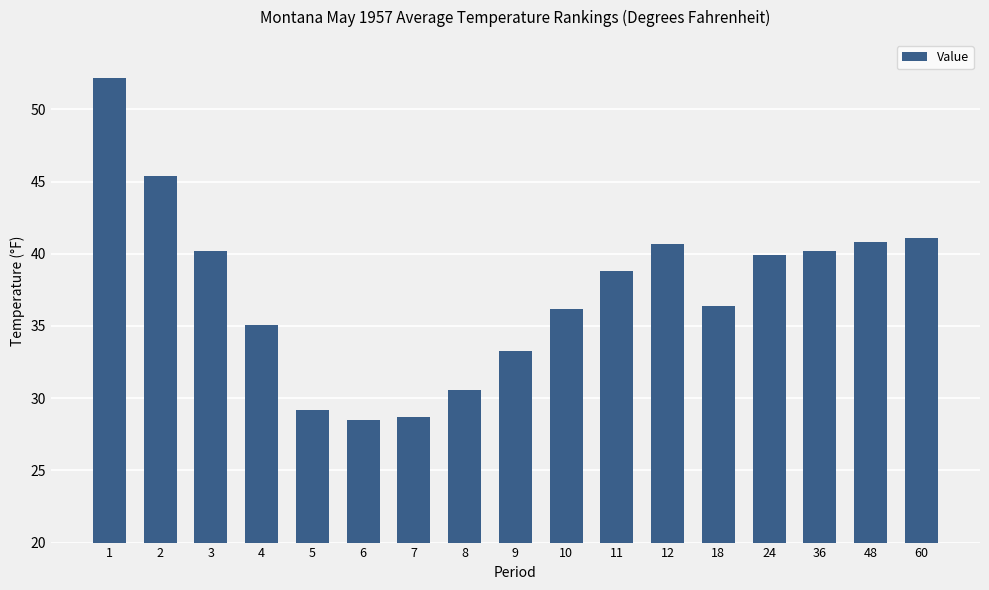

How many categories are shown in the chart?

17